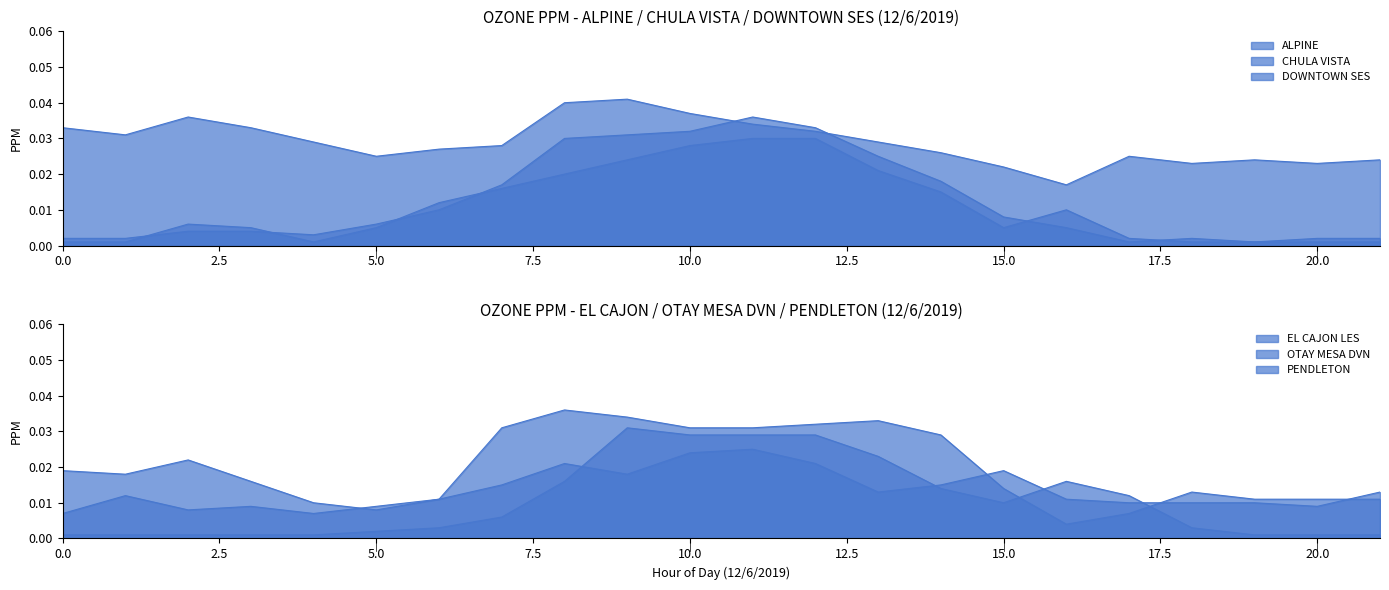

At 8, list the series in order from smallest to largest.

EL CAJON LES, DOWNTOWN SES, PENDLETON, CHULA VISTA, OTAY MESA DVN, ALPINE